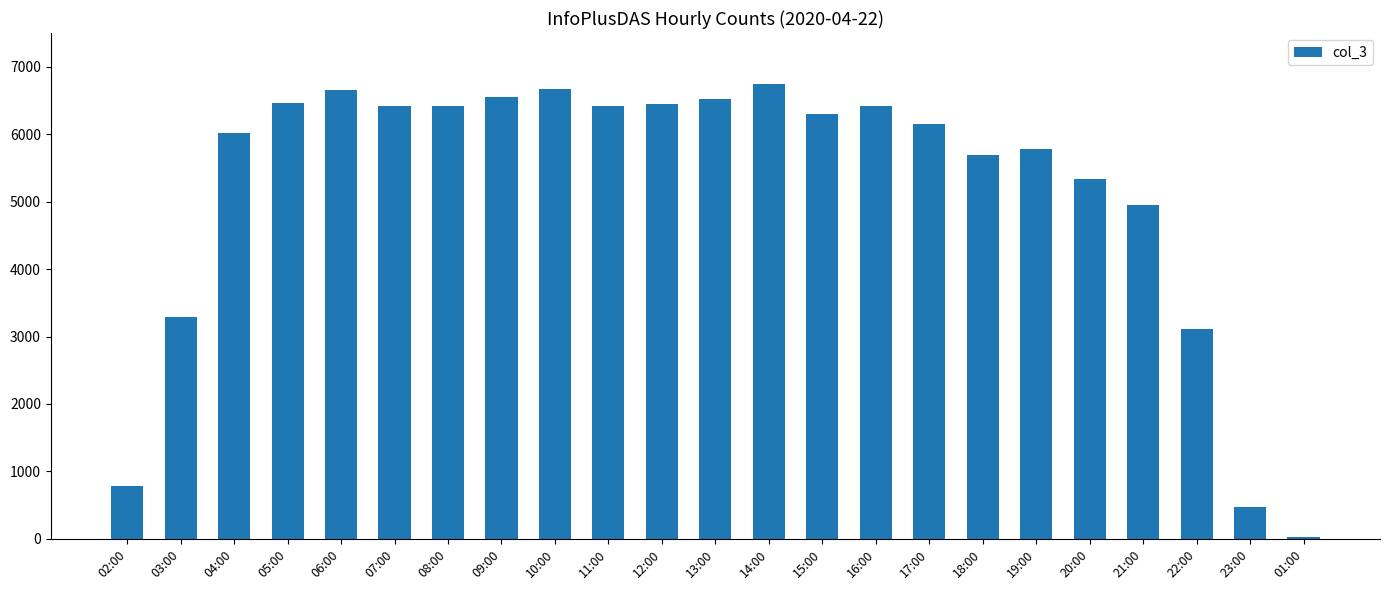

True or false: the data shows 4131 at 17:00.

False